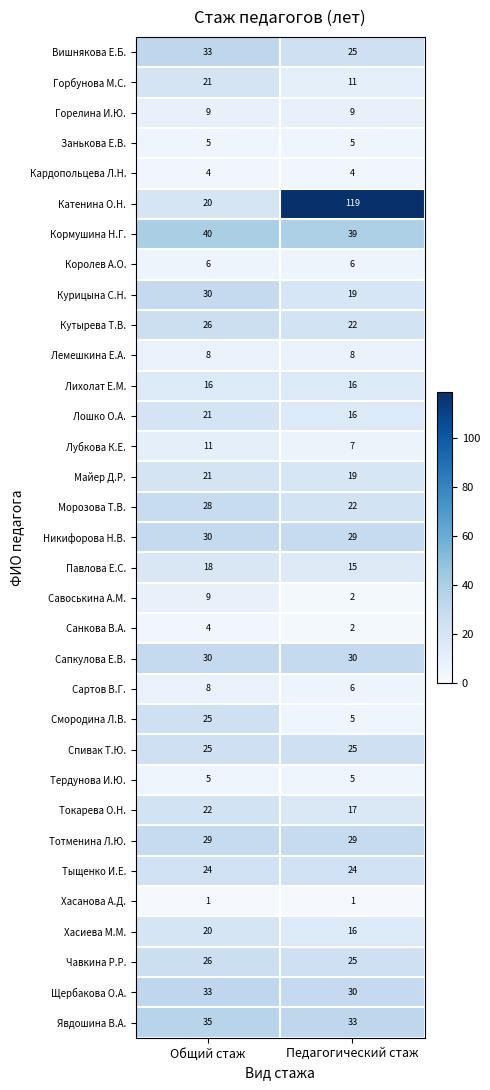

Rank the categories by Санкова В.А. value from lowest to highest.

Педагогический стаж, Общий стаж